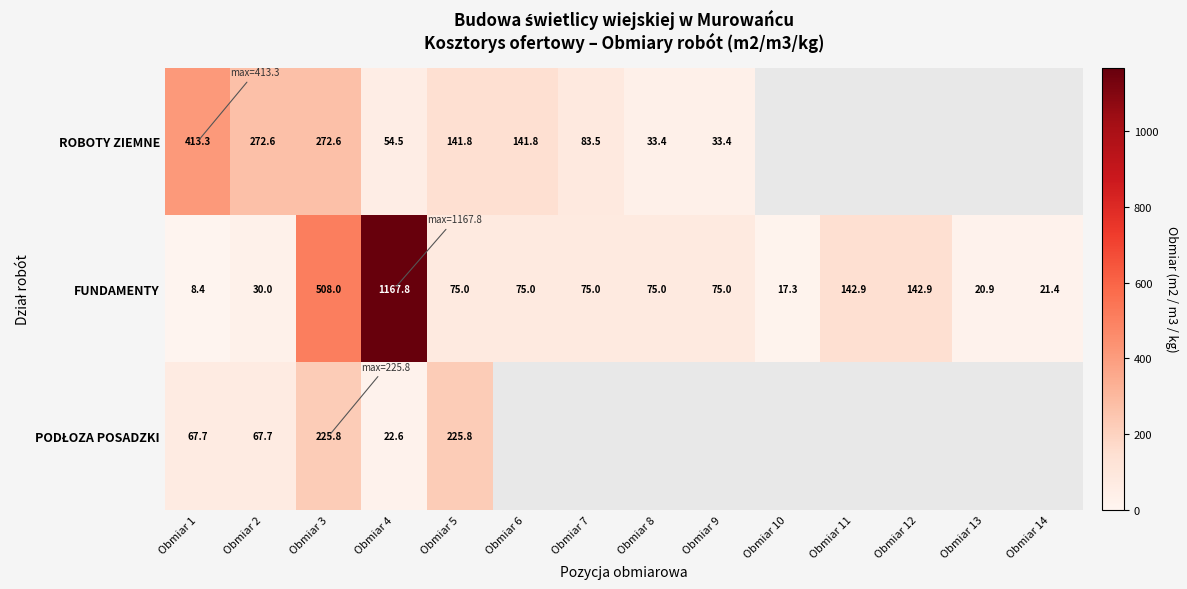

Is the value of FUNDAMENTY at Obmiar 5 greater than the value of ROBOTY ZIEMNE at Obmiar 3?

No